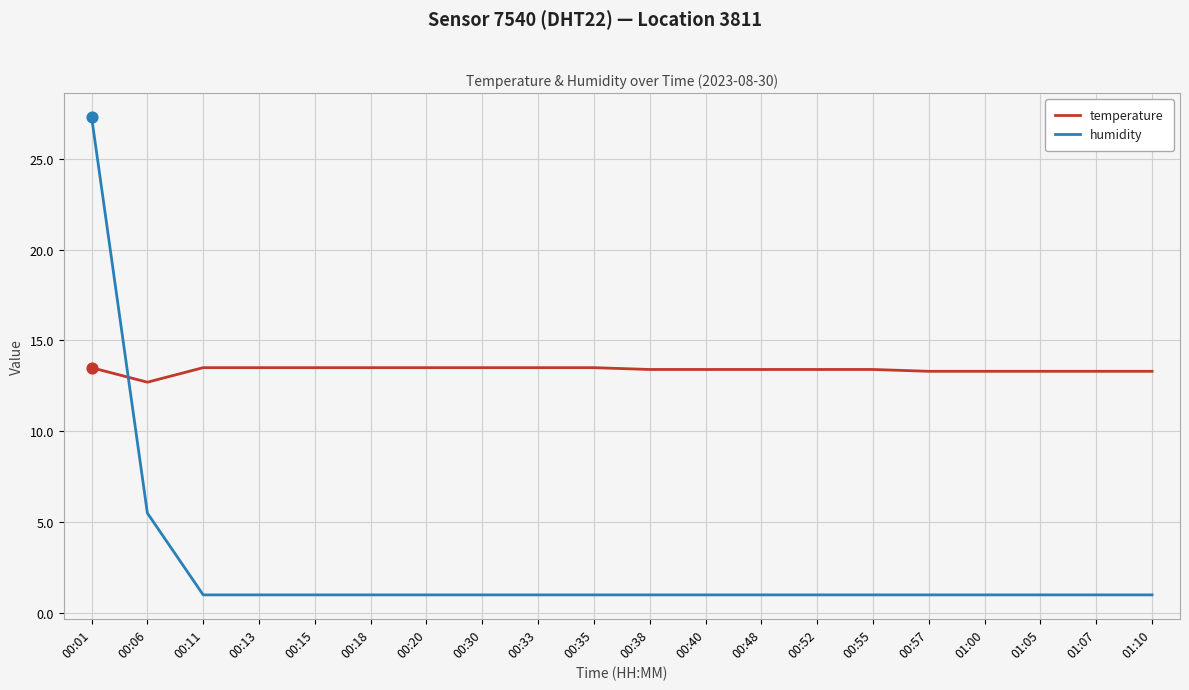

What are all the series names shown in the legend?

temperature, humidity